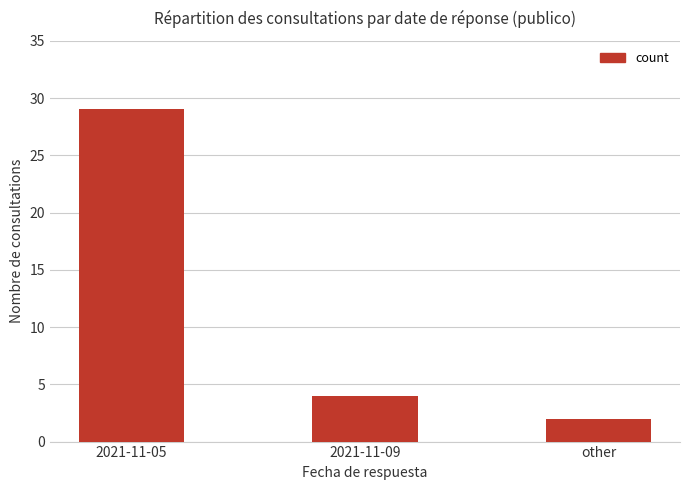

What is the average value?

12